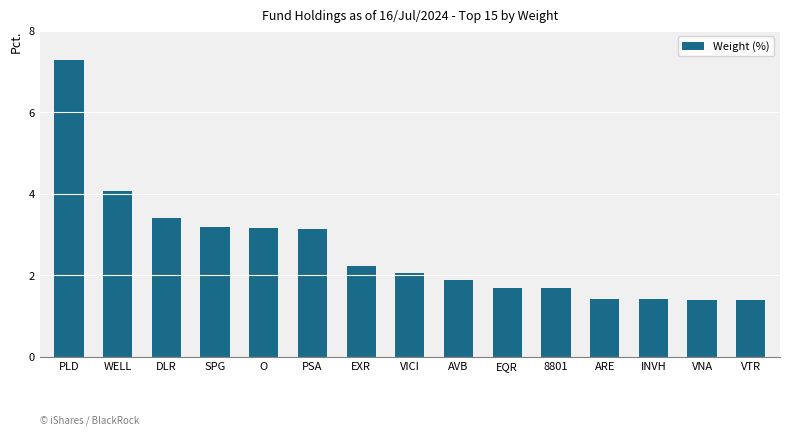

What is the difference between the maximum and minimum values?

5.9